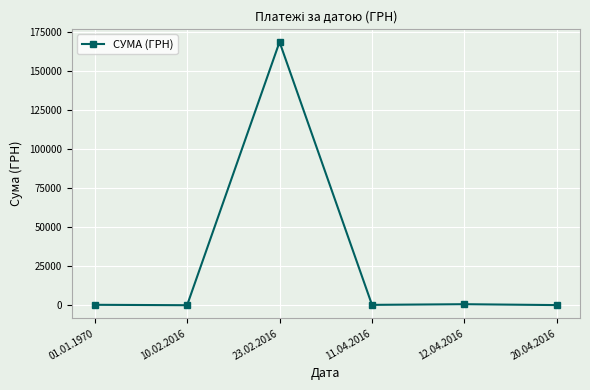

The value at 23.02.2016 is 168369.9. True or false?

True